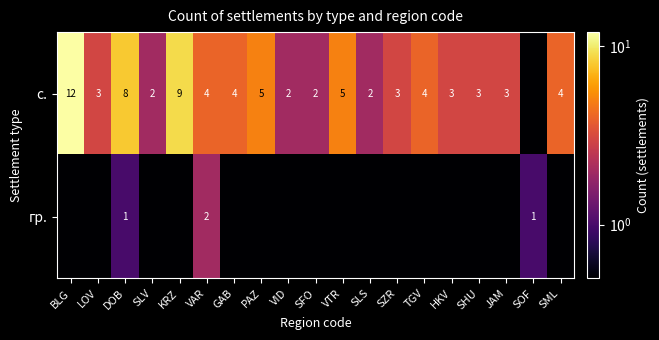

At how many categories does at least one series exceed 1?

18